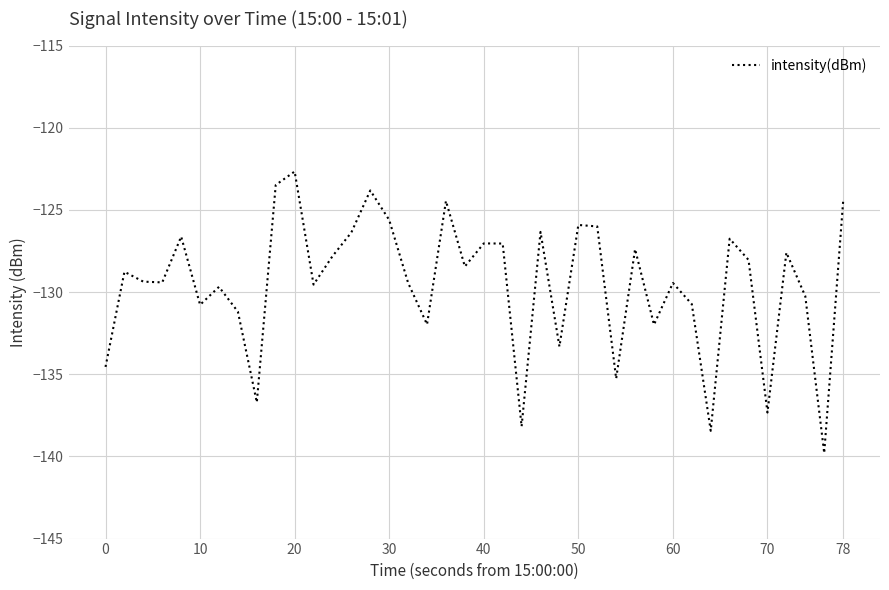

What is the difference between the maximum and minimum values?

17.1